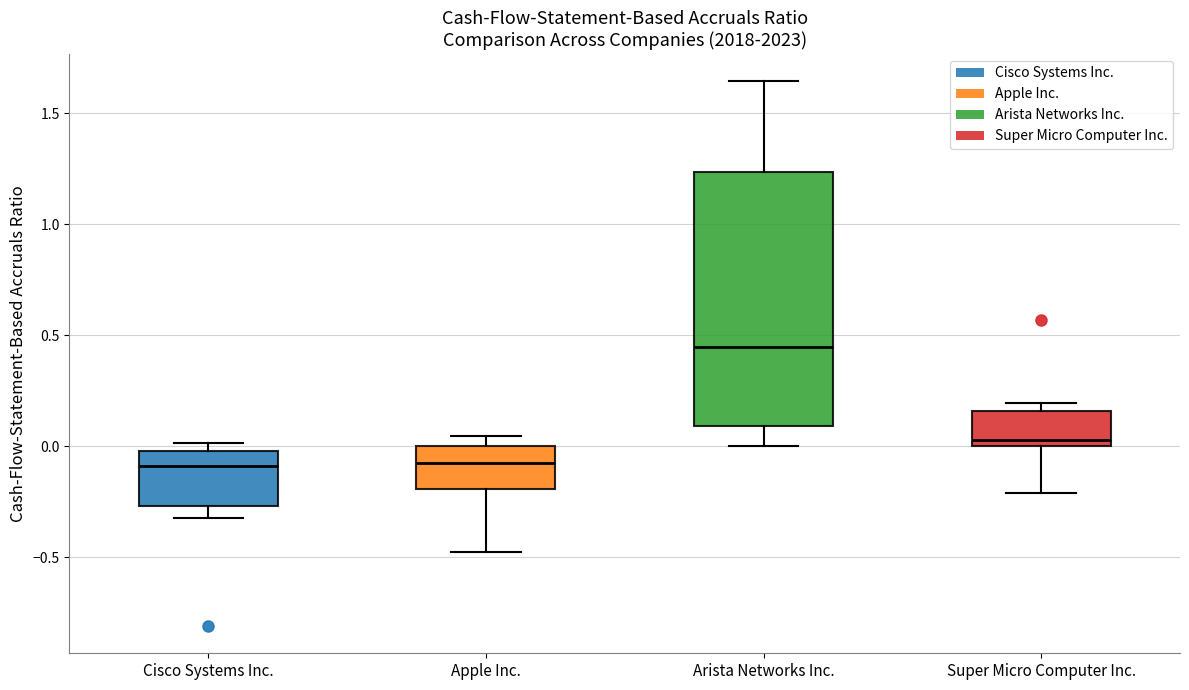

Where is the lower edge of the box for Arista Networks Inc. on the y-axis? The values are not printed on the chart, so give them approximately, as read against the axis.

0.10